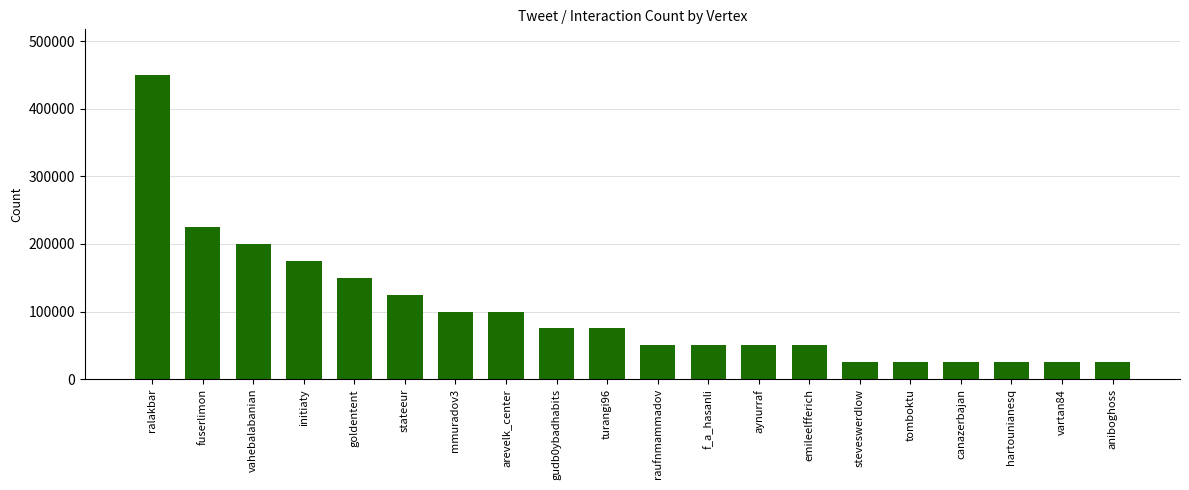

What is the minimum value shown in the chart?

25000